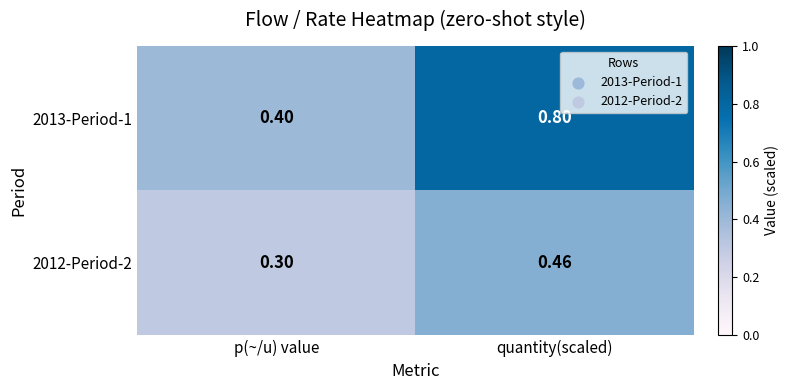

At which label is 2012-Period-2 closest to 0?

p(~/u) value